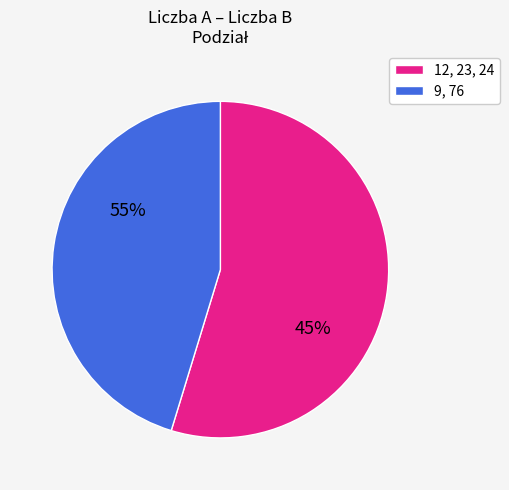

Between 24 and 76, which is larger?

24